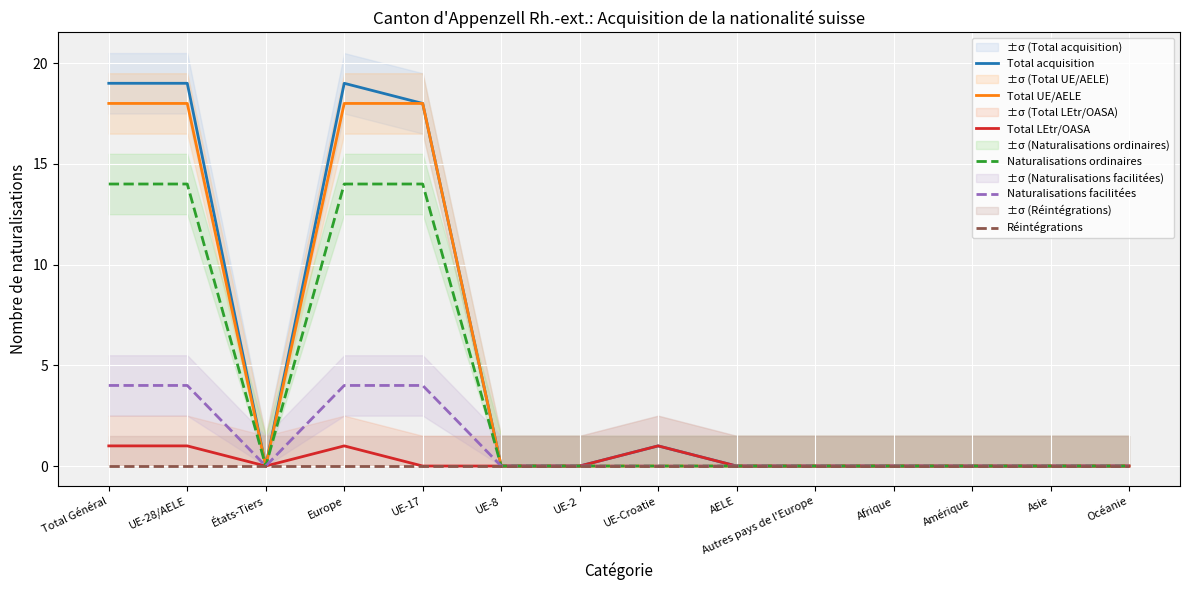

The value of Total UE/AELE at Europe is 29. True or false?

False